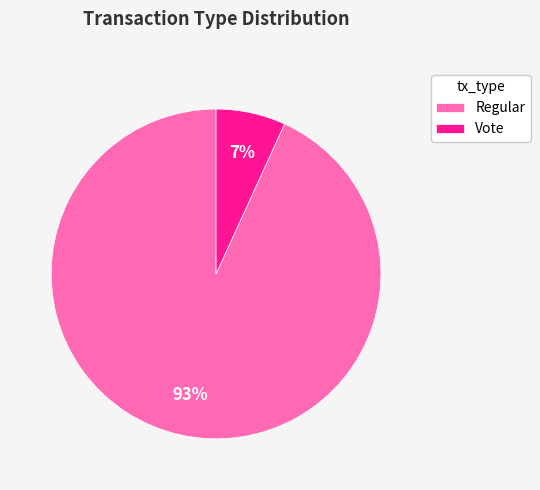

To the nearest percent, what portion does Vote represent?

7%